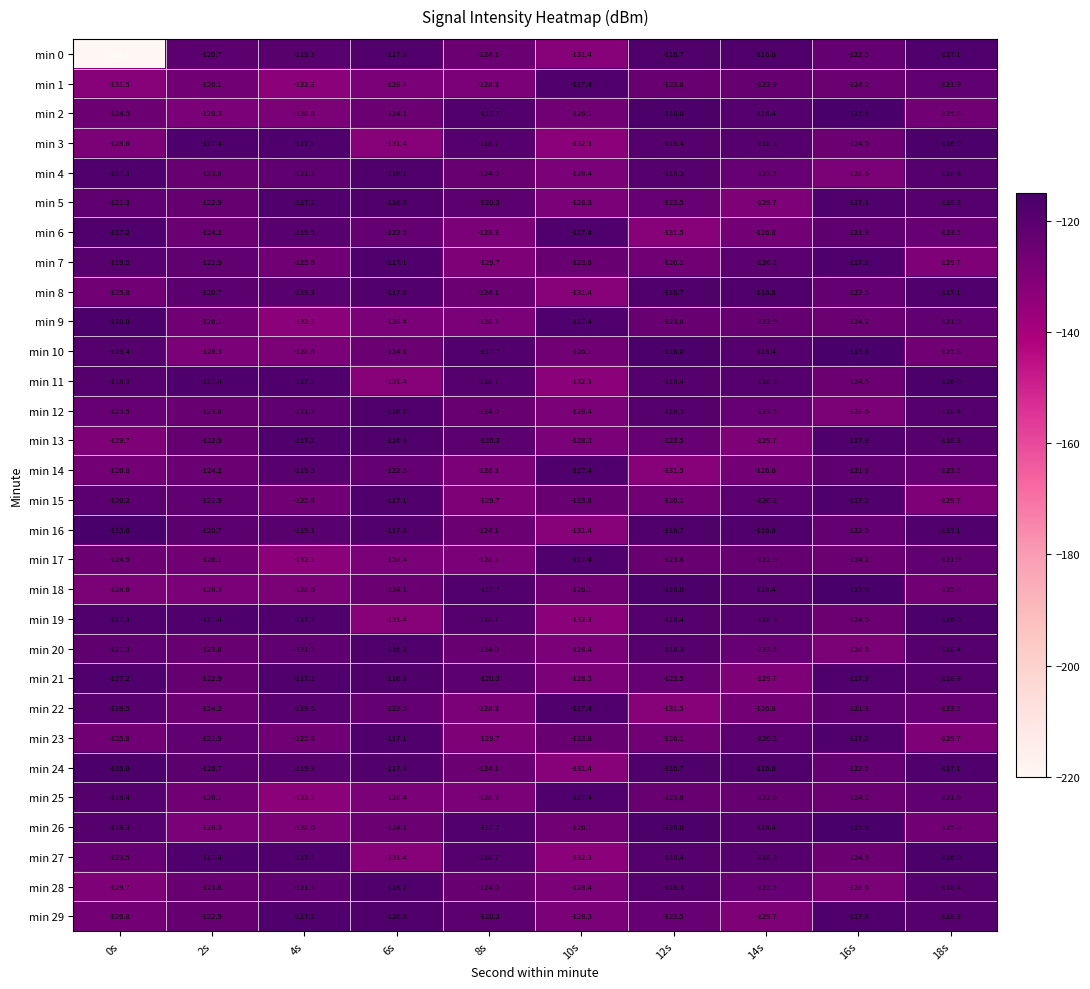

At which label does min 27 reach its minimum?

10s